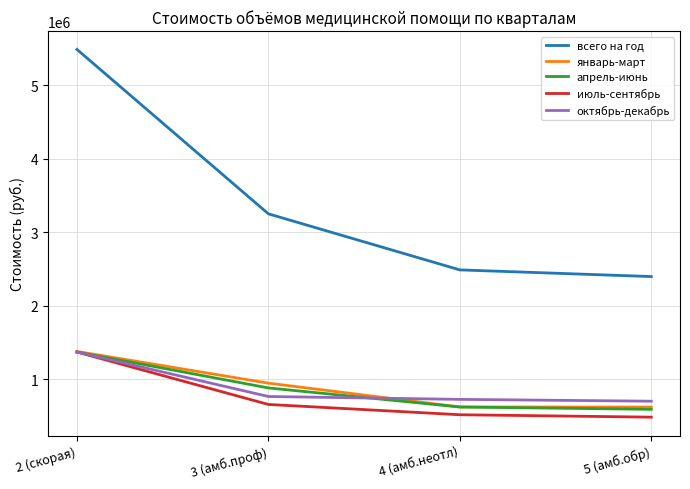

Which series has the largest total across all categories?

всего на год